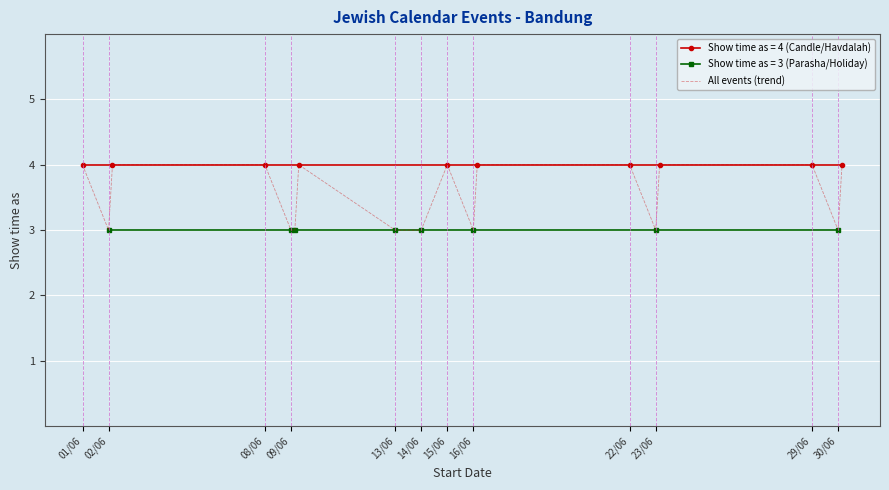

Which label corresponds to the largest value in the chart?

01/06